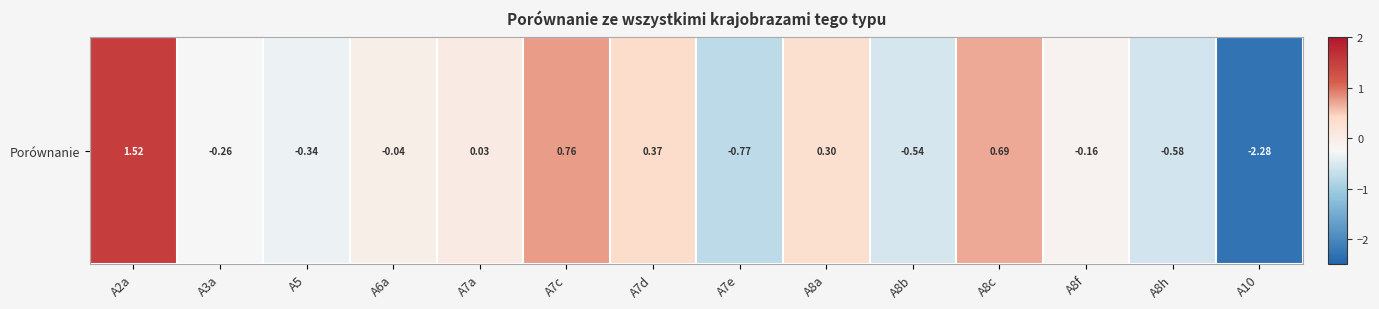

Read the value at A5.

-0.3